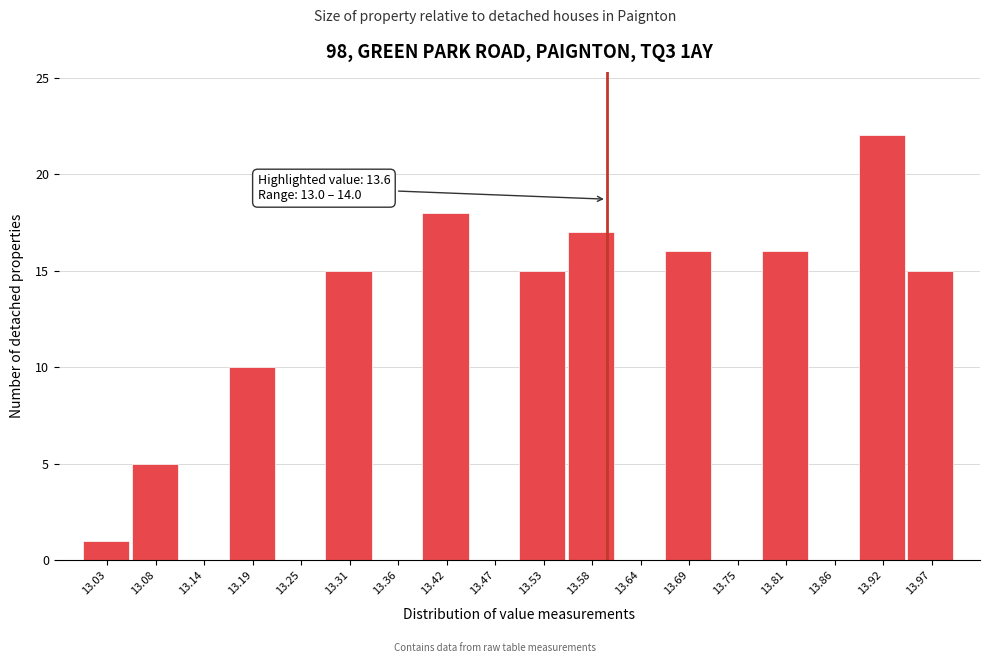

Over which range of the x-axis is the bar tallest?

13.89 to 13.94